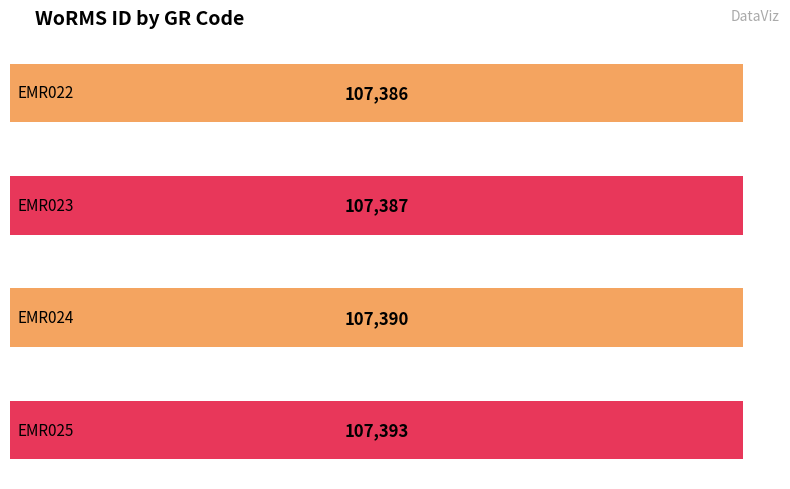

Which category has the lowest value across all series?

EMR022